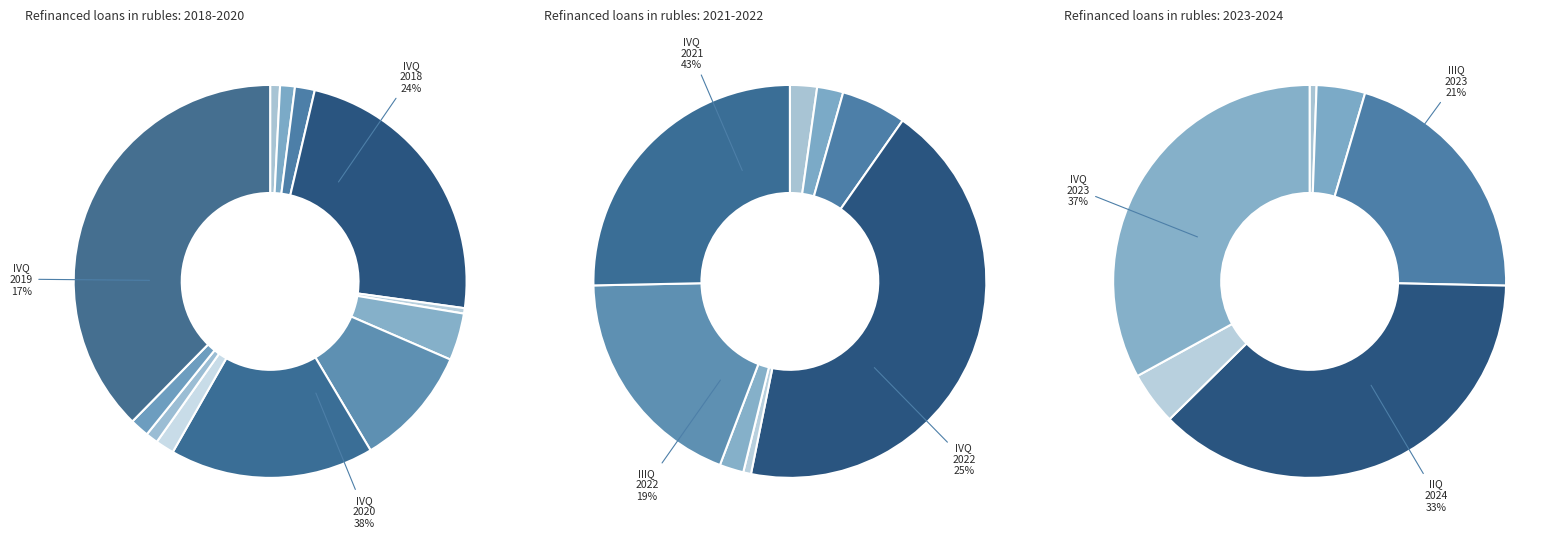

How many segments does this pie chart have?

12